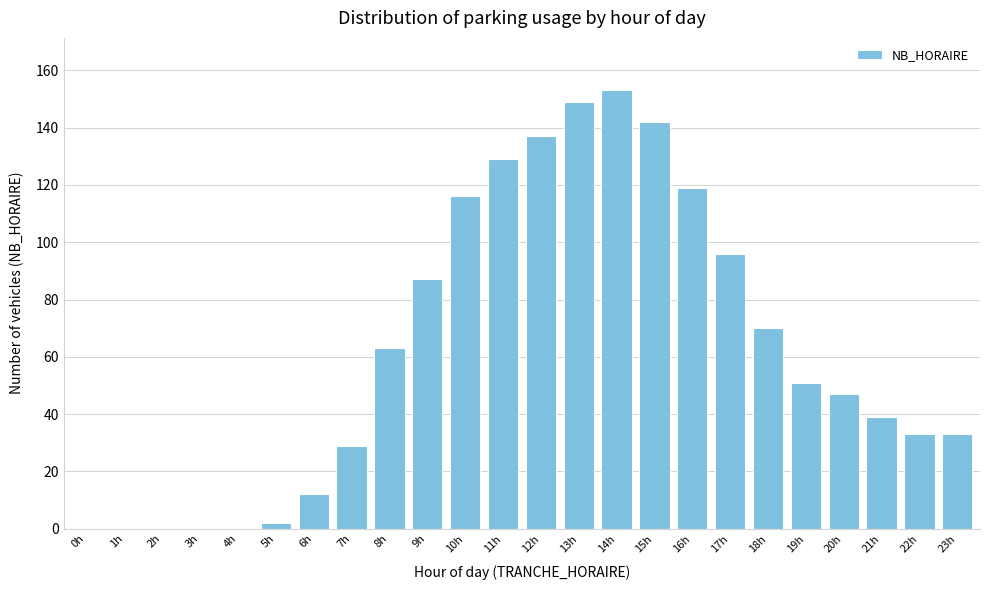

Reading right to left, extract all data points from this chart.

23h=33	22h=33	21h=39	20h=47	19h=51	18h=70	17h=96	16h=119	15h=142	14h=153	13h=149	12h=137	11h=129	10h=116	9h=87	8h=63	7h=29	6h=12	5h=2	4h=0	3h=0	2h=0	1h=0	0h=0